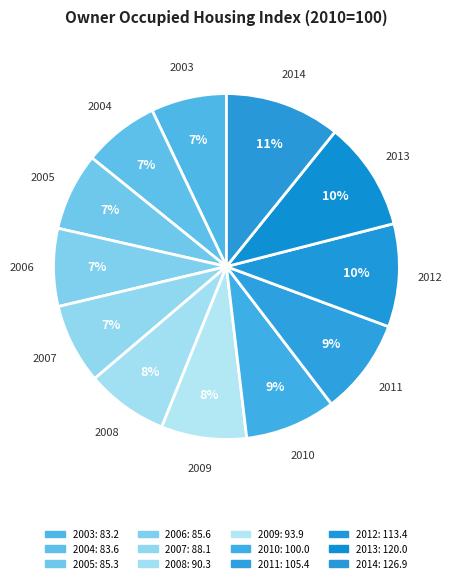

What is the largest slice in the pie chart?

2014